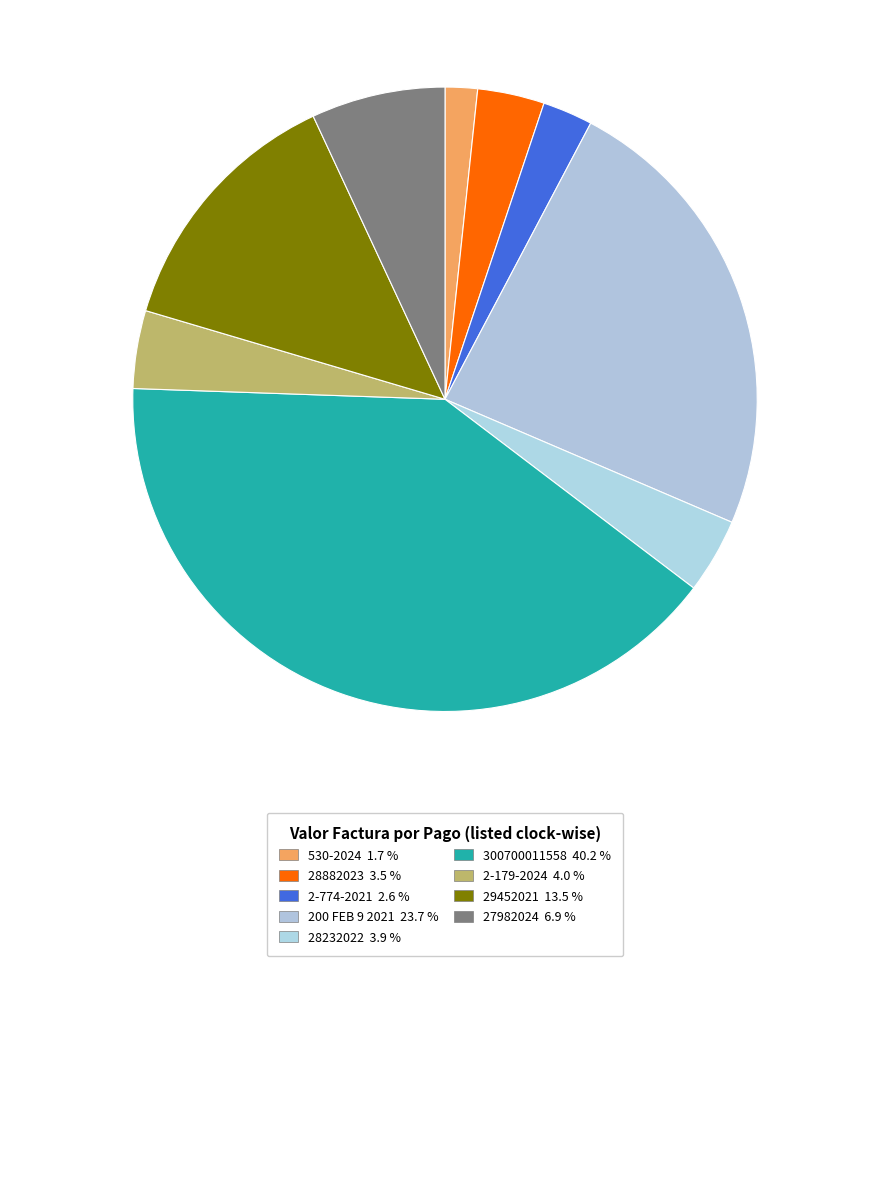

How many segments does this pie chart have?

9